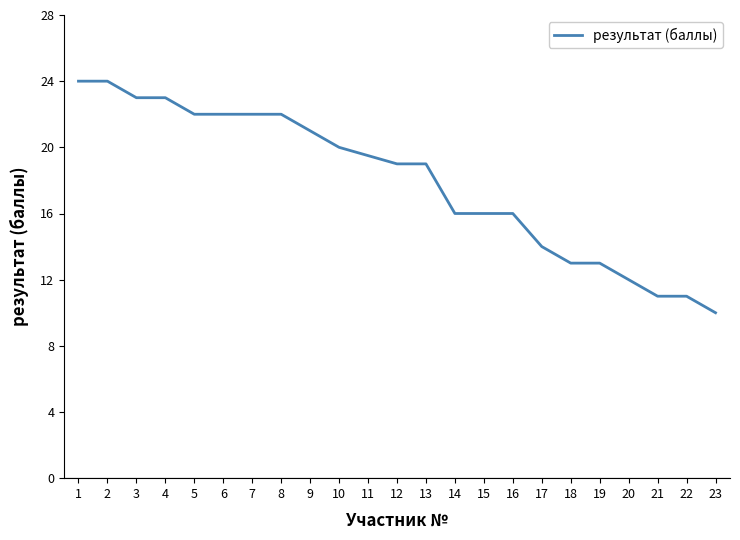

What is the change in value from 13 to 21?

-8.0